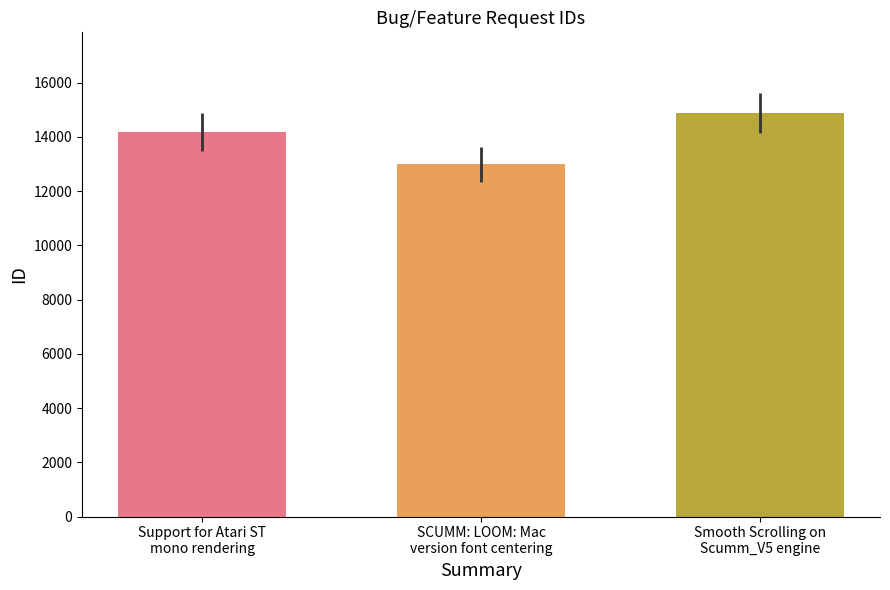

The chart shows a value of 12984 at SCUMM: LOOM: Mac
version font centering. True or false?

True